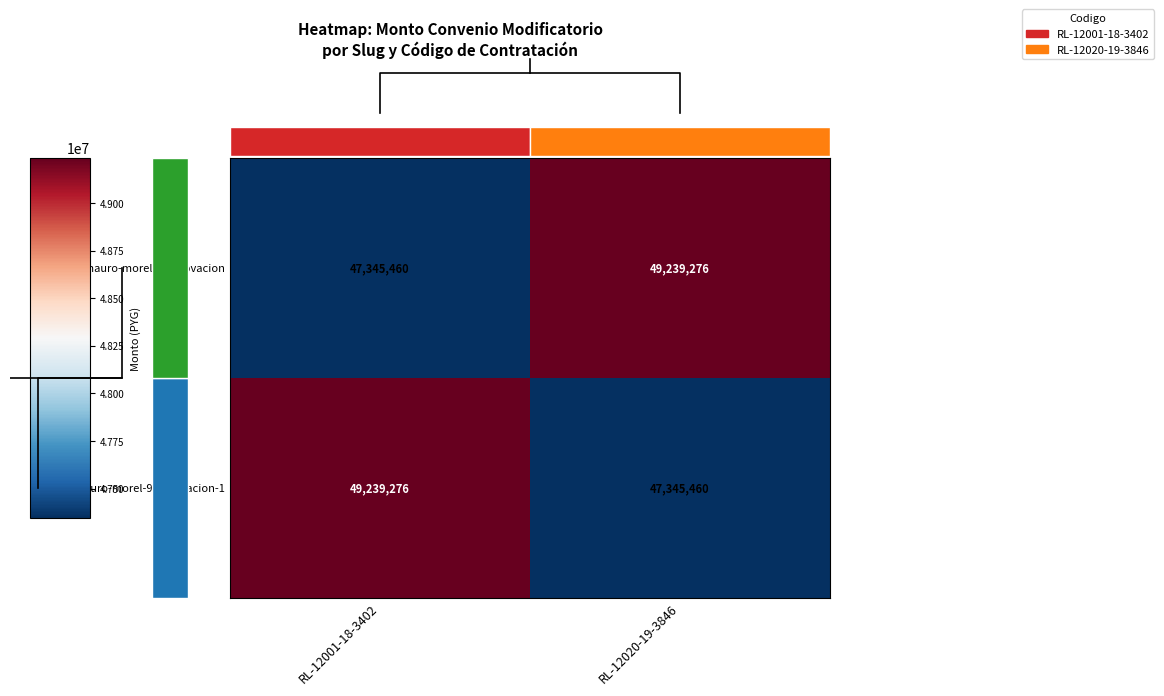

List the labels in order of 322338-mauro-morel-9-renovacion-1 value, largest first.

RL-12001-18-3402, RL-12020-19-3846